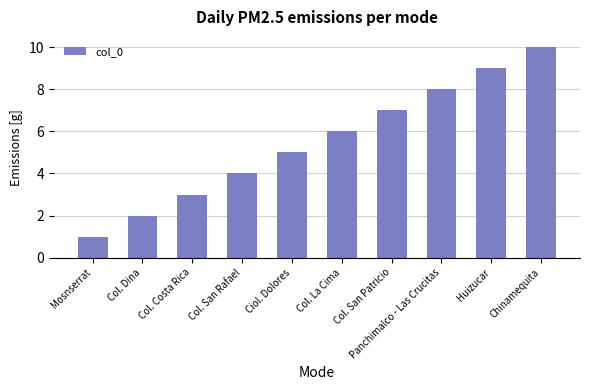

Rank the categories by value from lowest to highest.

Mosnserrat, Col. Dina, Col. Costa Rica, Col. San Rafael, Ciol. Dolores, Col. La Cima, Col. San Patricio, Panchimalco - Las Crucitas, Huizucar, Chinamequita